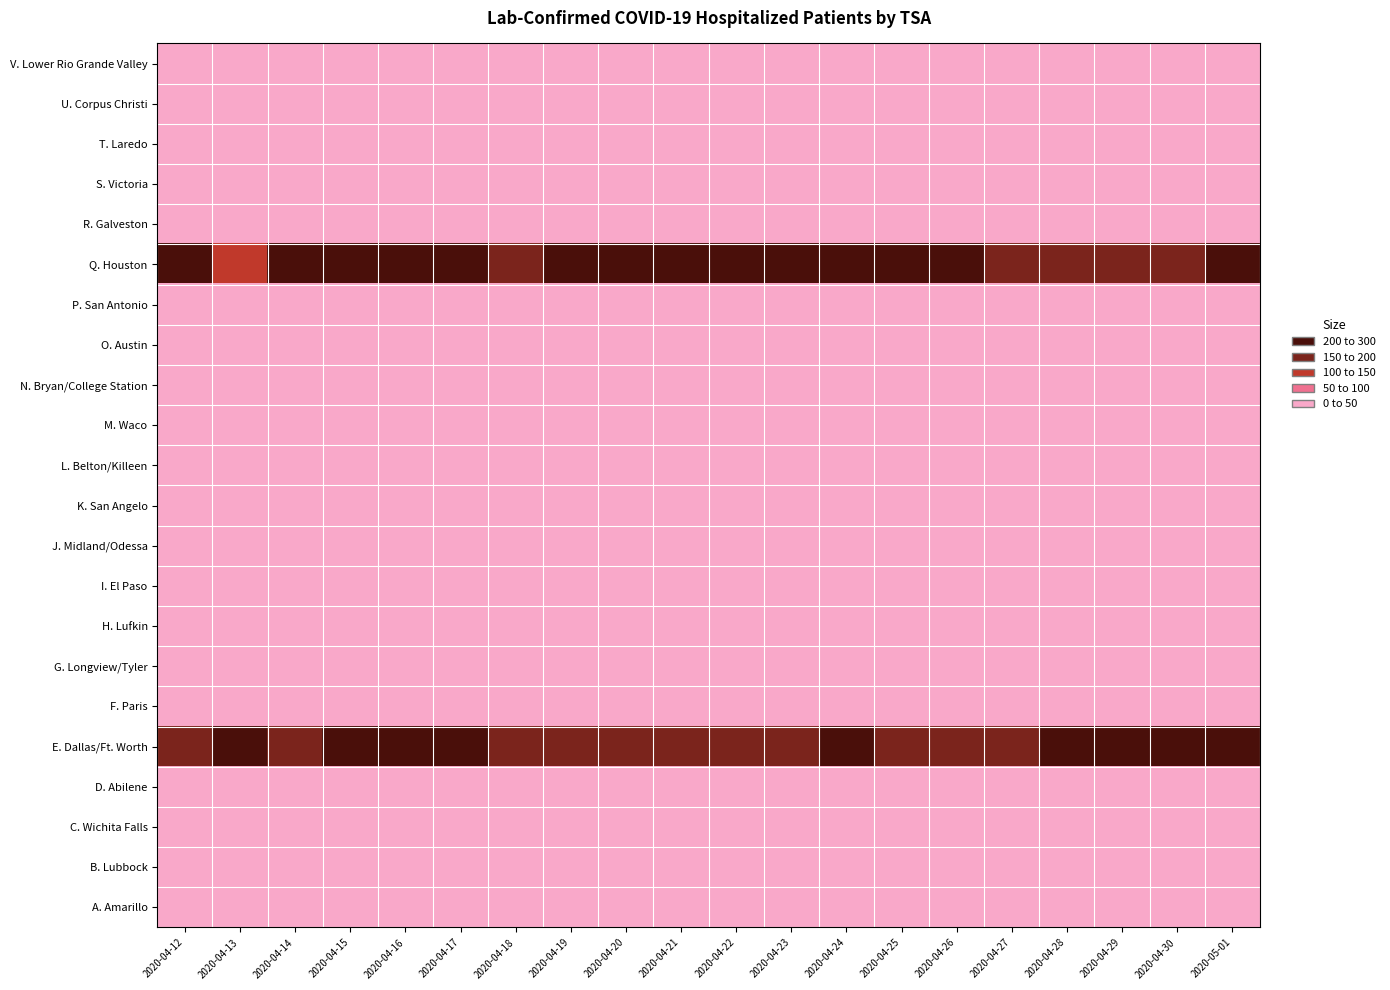

Rank the series by their maximum value, from lowest to highest.

K. San Angelo, C. Wichita Falls, D. Abilene, M. Waco, U. Corpus Christi, S. Victoria, J. Midland/Odessa, F. Paris, L. Belton/Killeen, H. Lufkin, T. Laredo, N. Bryan/College Station, G. Longview/Tyler, B. Lubbock, V. Lower Rio Grande Valley, O. Austin, P. San Antonio, A. Amarillo, I. El Paso, R. Galveston, E. Dallas/Ft. Worth, Q. Houston